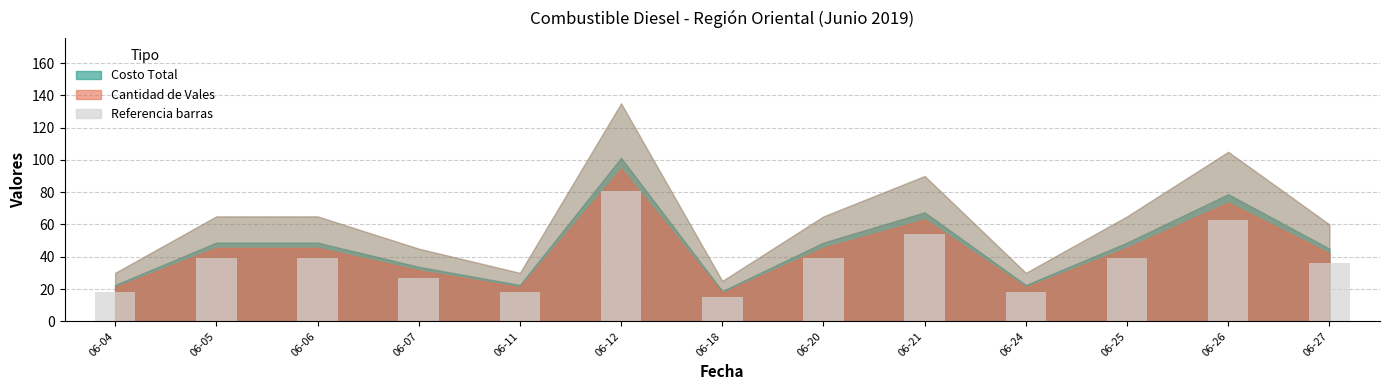

Is it true that the value at 06-20 is 39?

True